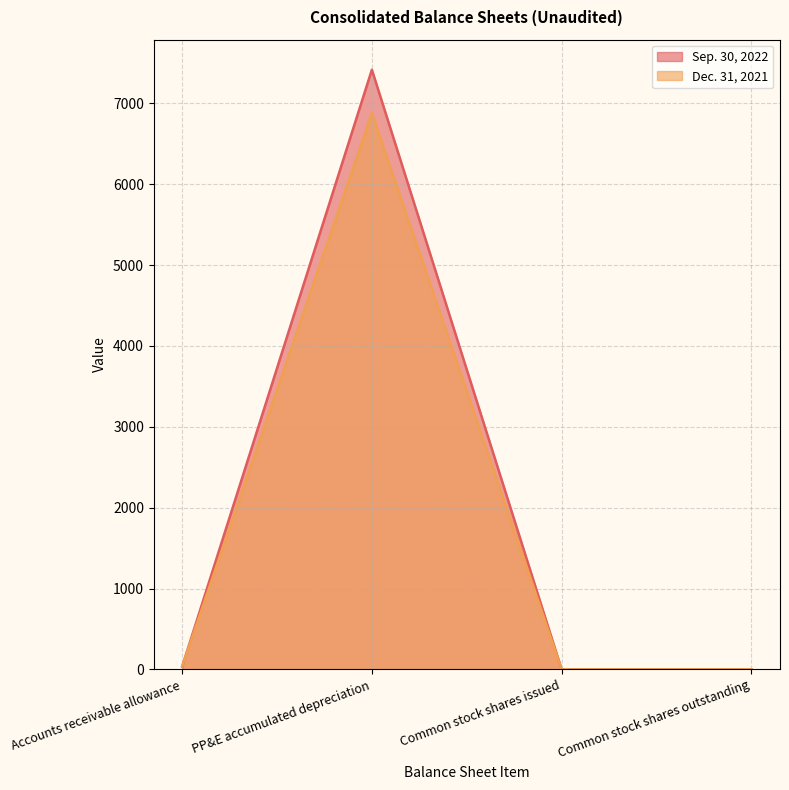

Does the chart have visible grid lines?

Yes